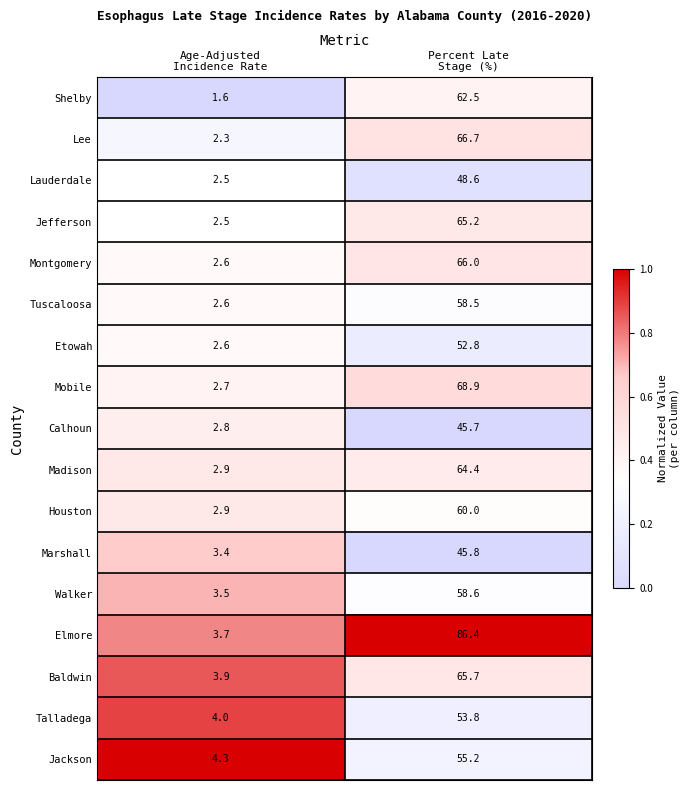

Rank the series by their maximum value, from highest to lowest.

Elmore, Mobile, Lee, Montgomery, Baldwin, Jefferson, Madison, Shelby, Houston, Walker, Tuscaloosa, Jackson, Talladega, Etowah, Lauderdale, Marshall, Calhoun